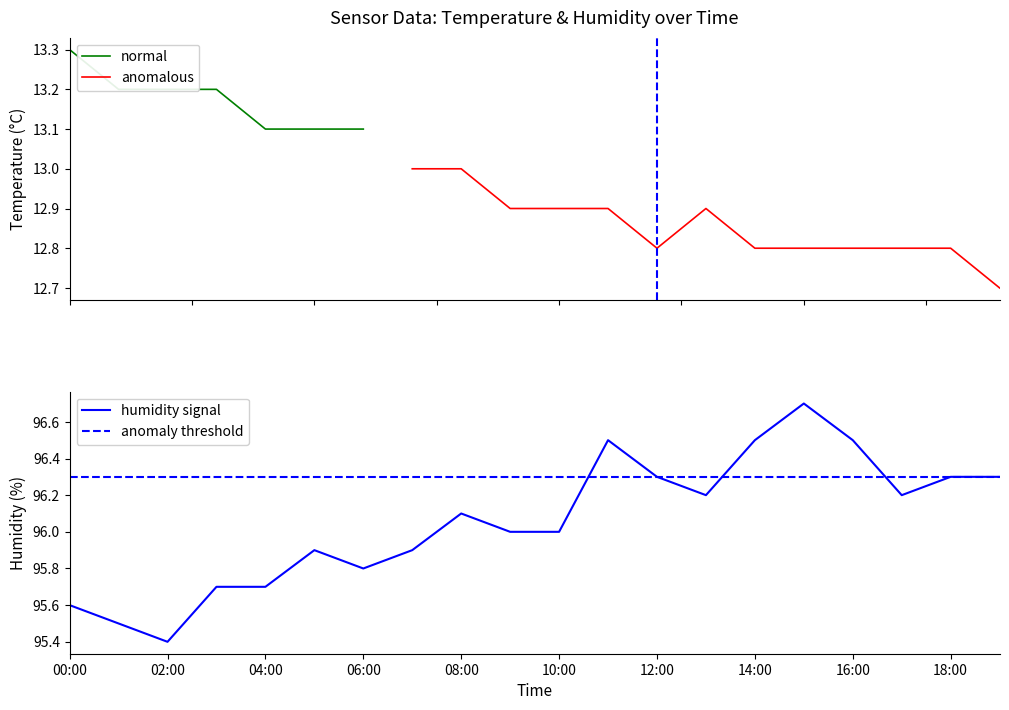

How many data points does each series have?

20